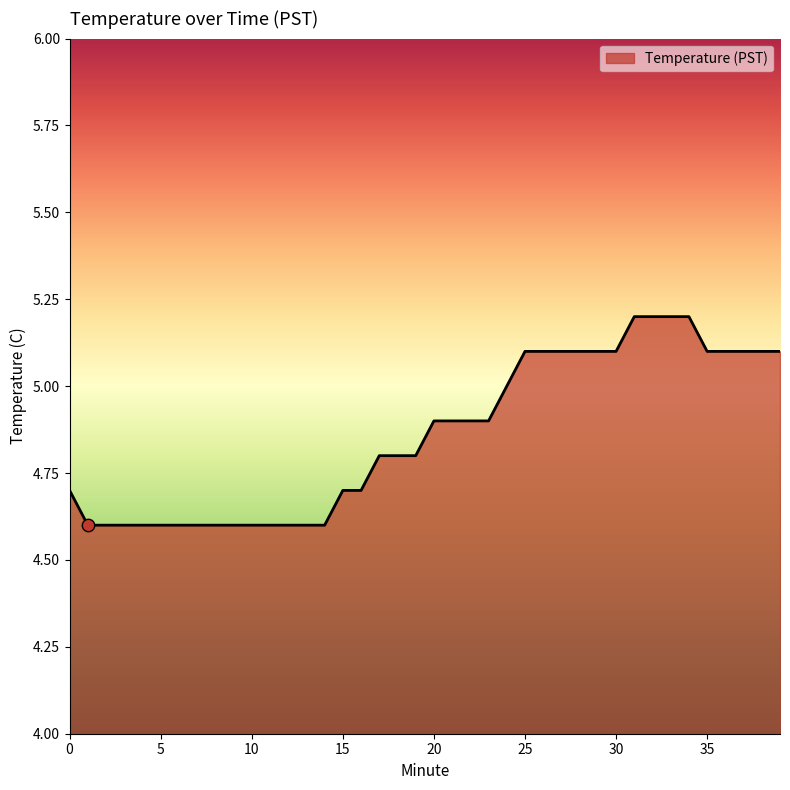

What is the maximum value shown in the chart?

5.2